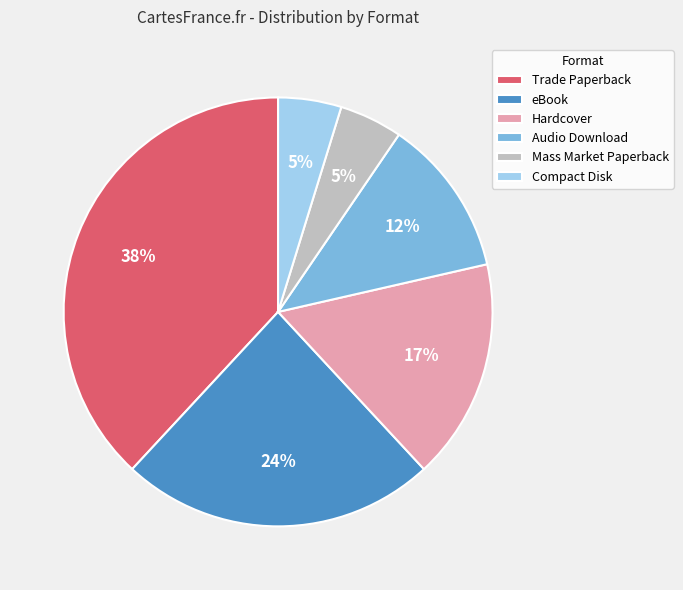

Is Audio Download the majority of the pie?

No